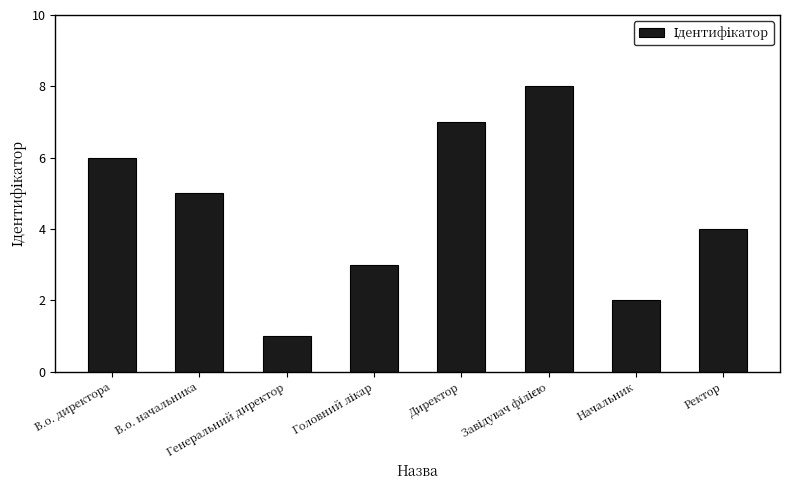

Is it true that the value at В.о. директора is 9?

False